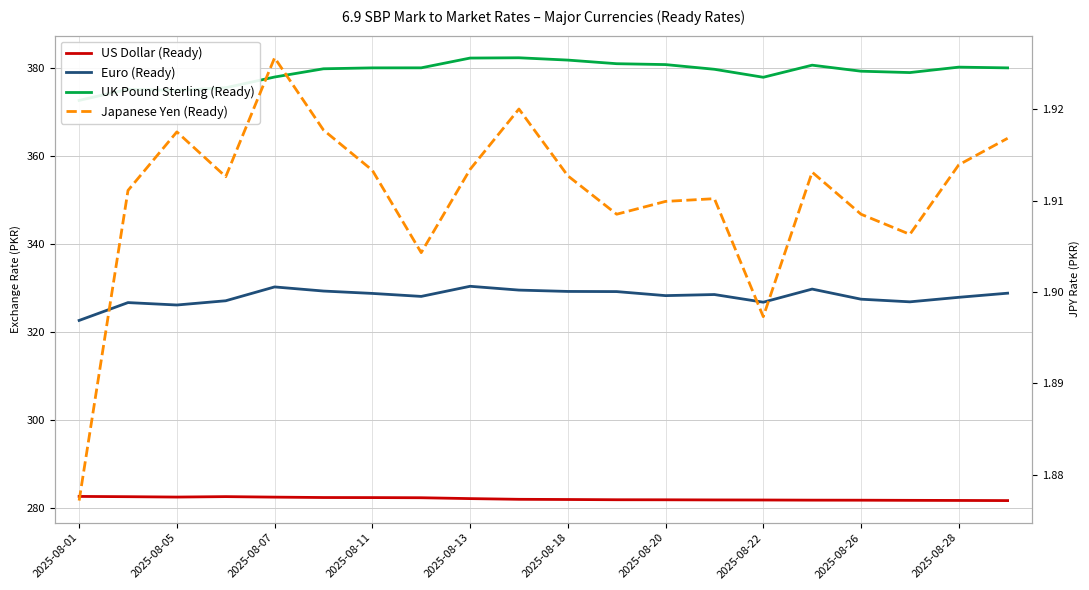

How many distinct data groups are displayed?

4